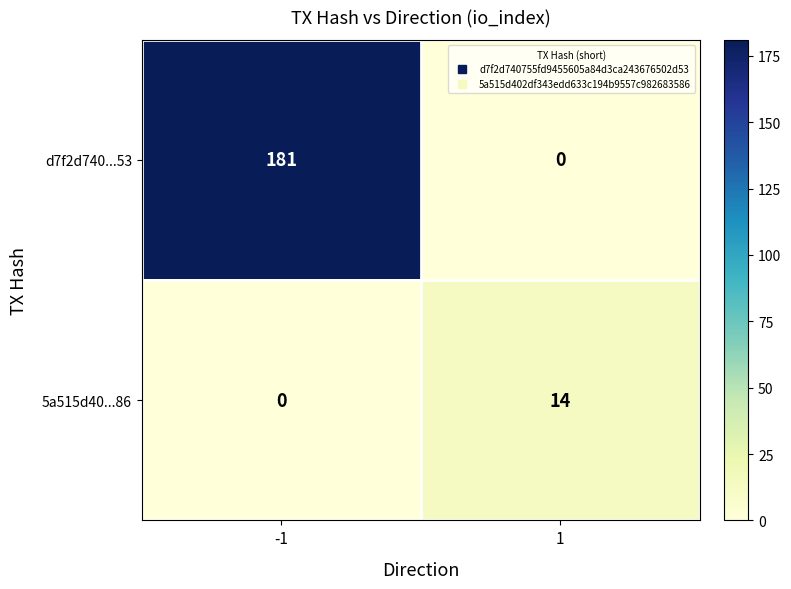

Between -1 and 1, which series saw the biggest shift?

d7f2d740...53